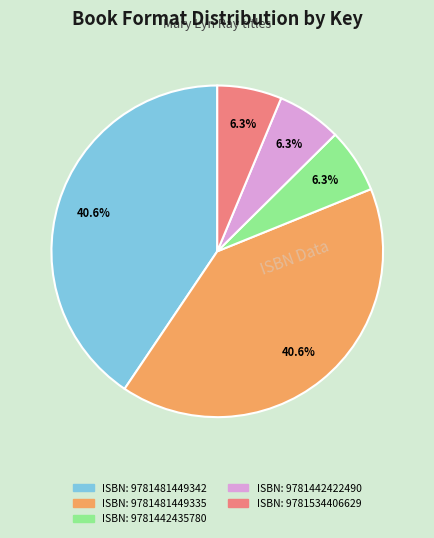

Does ISBN: 9781442422490 represent more than half of the total?

No